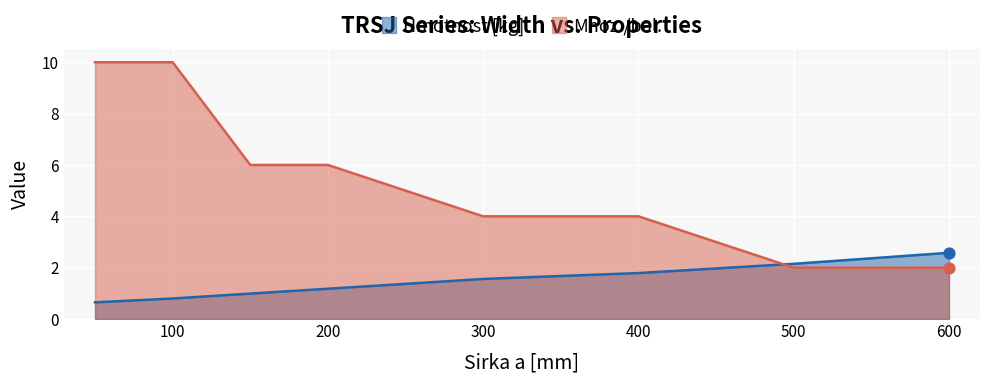

Is the value of Mnoz./bal. at 150 greater than the value of Hmotnost [kg] at 200?

Yes